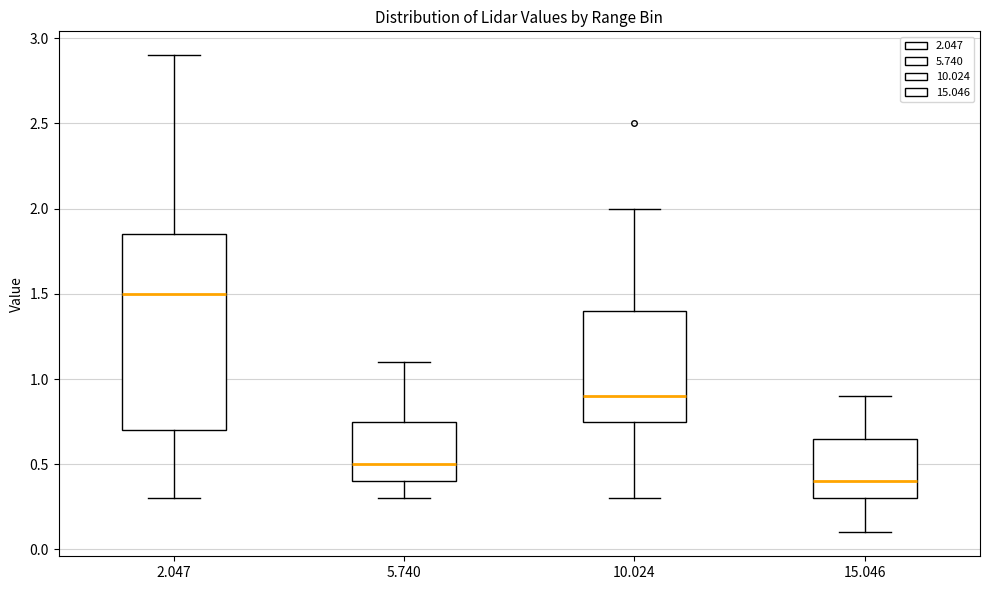

Reading left to right, read every box against the y-axis: the position of its median line, the range the box covers, and the ends of its whiskers. The values are not printed on the chart, so give them approximately, as read against the axis.

2.047: median 1.50, box 0.70 to 1.85, whiskers 0.30 to 2.90
5.740: median 0.50, box 0.40 to 0.75, whiskers 0.30 to 1.10
10.024: median 0.90, box 0.75 to 1.40, whiskers 0.30 to 2.00
15.046: median 0.40, box 0.30 to 0.65, whiskers 0.10 to 0.90